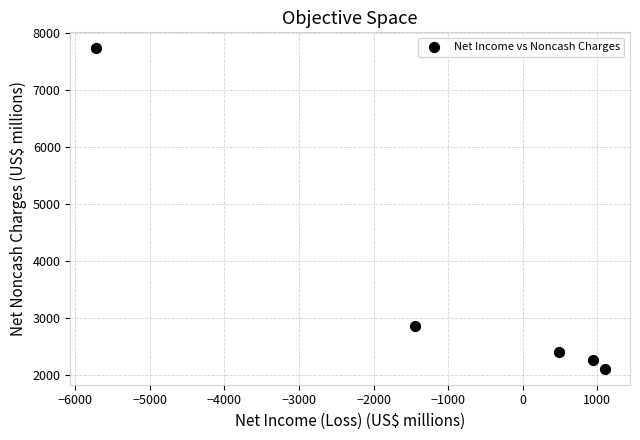

What Y value in the scatter plot is closest to 4926?

2867